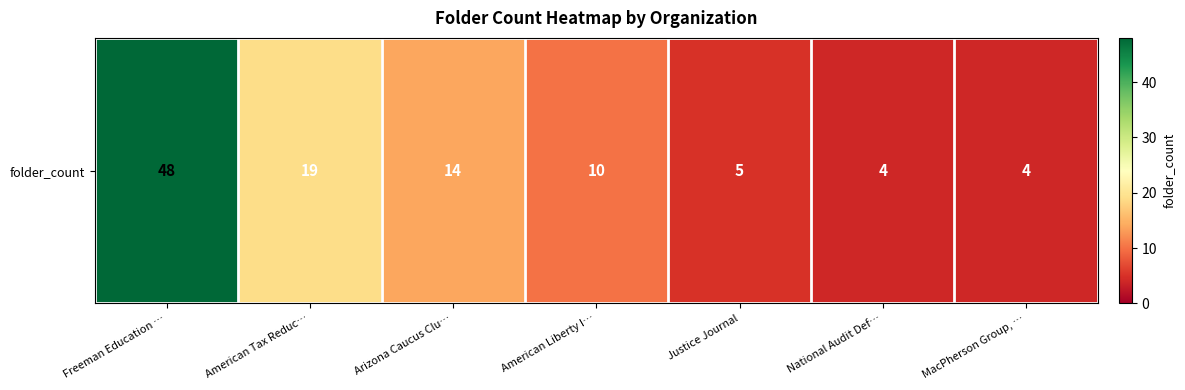

Reading left to right, what are all the values shown in this chart?

Freeman Education …=48	American Tax Reduc…=19	Arizona Caucus Clu…=14	American Liberty I…=10	Justice Journal=5	National Audit Def…=4	MacPherson Group, …=4